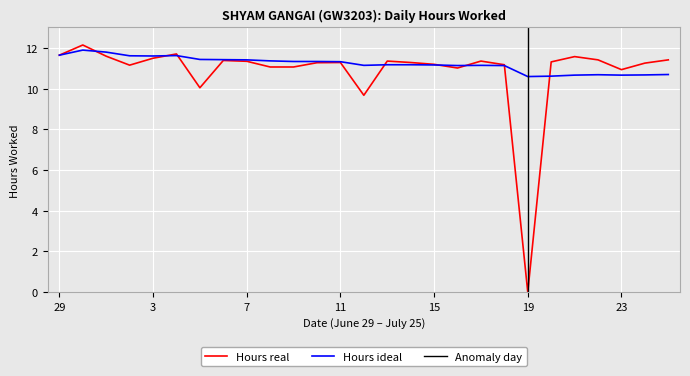

What is the maximum value shown in the chart?

12.1